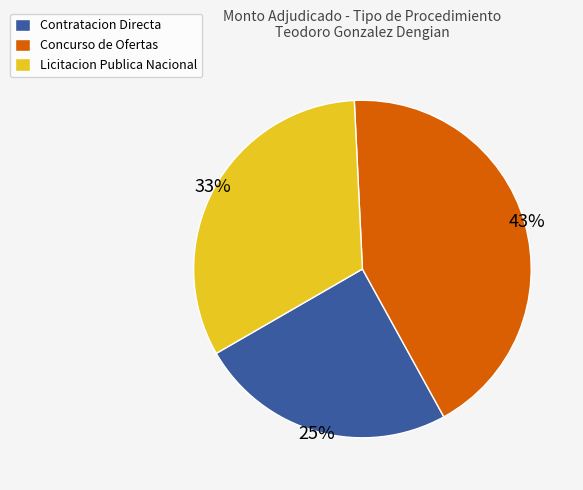

Rank the categories by value from lowest to highest.

Contratacion Directa, Licitacion Publica Nacional, Concurso de Ofertas